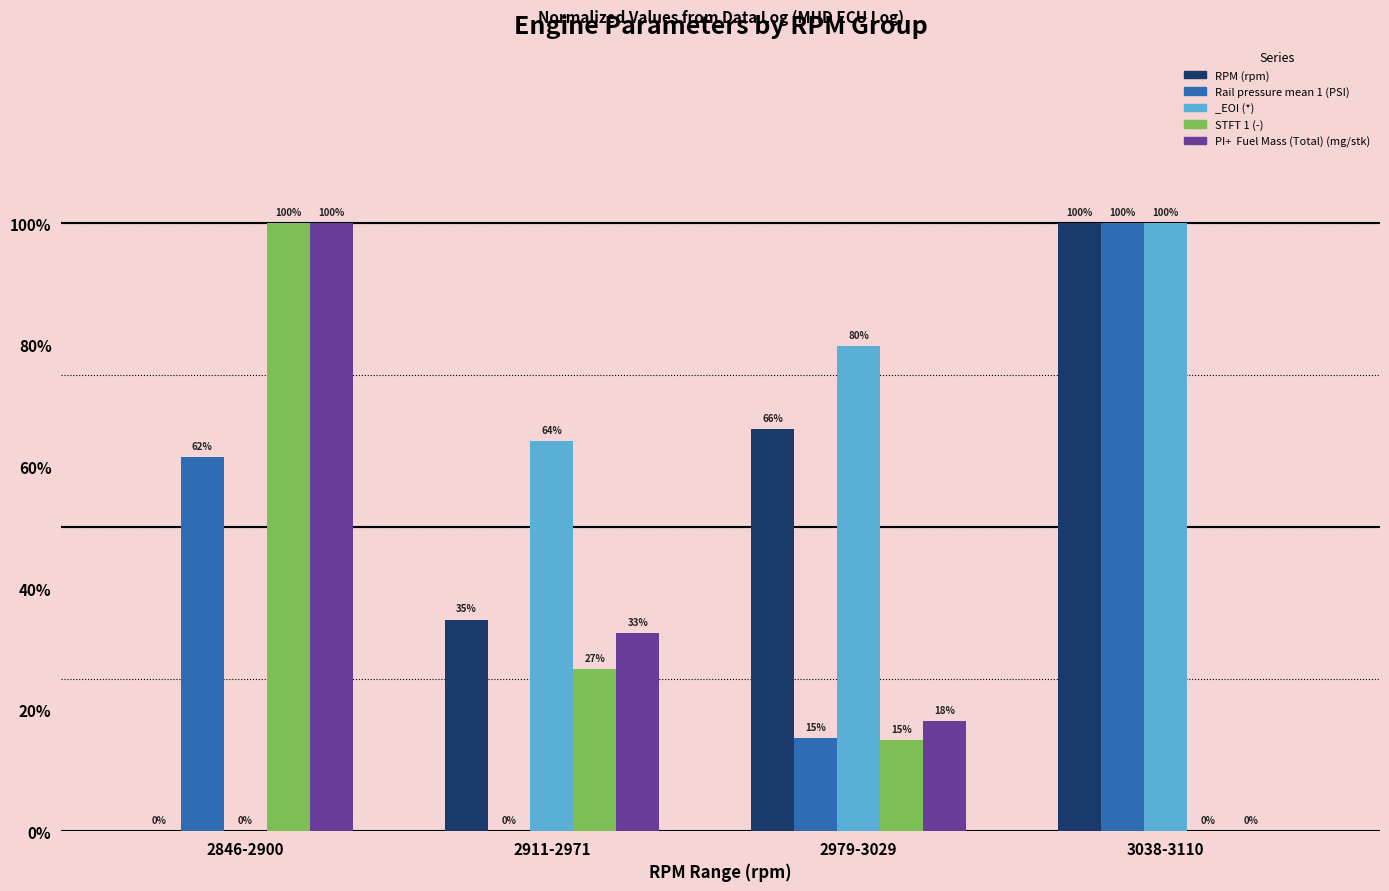

What is the label of the 2nd bar from the left?

2911-2971